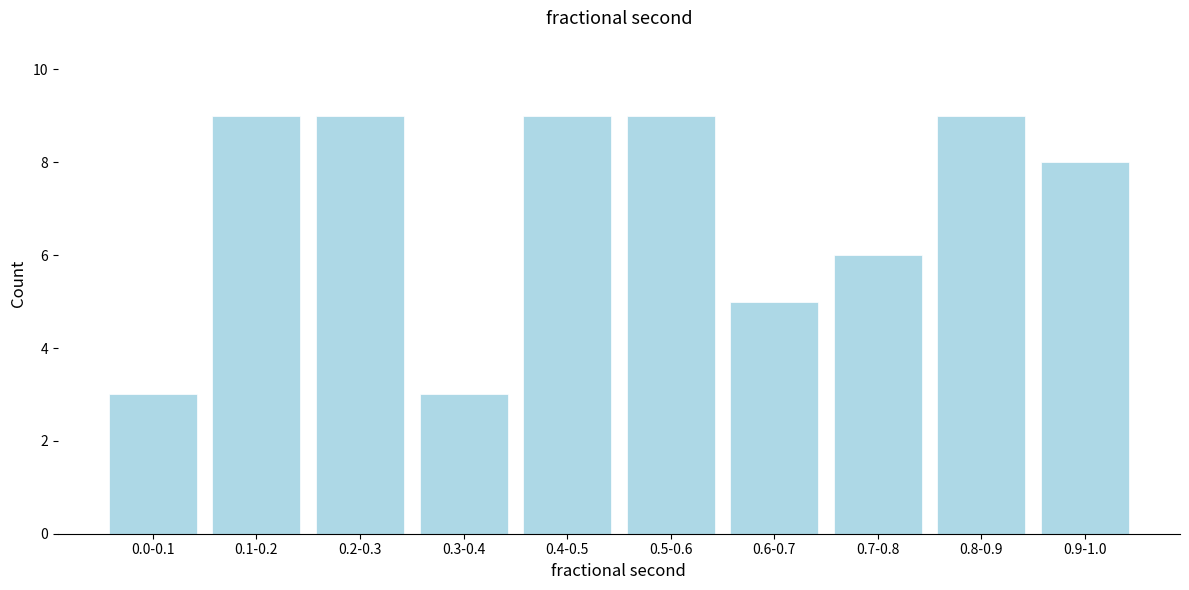

Reading left to right, list all the values displayed in this chart.

3	9	9	3	9	9	5	6	9	8